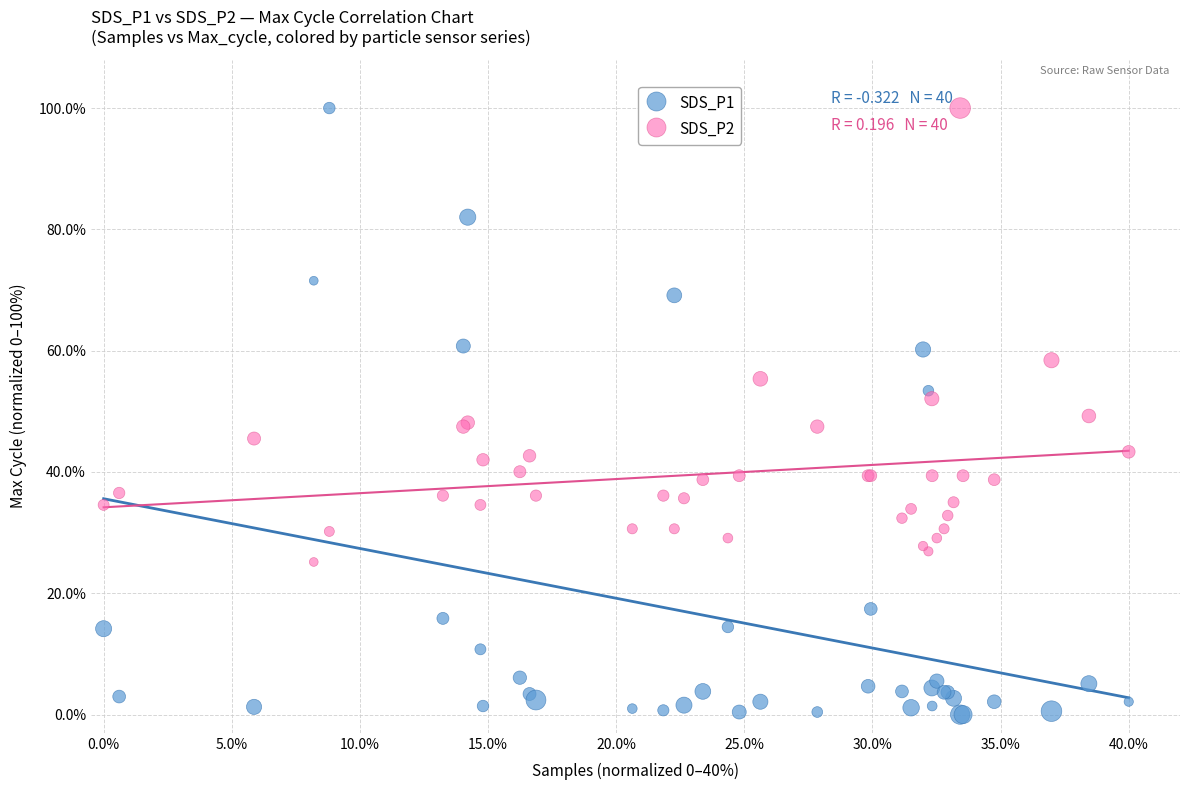

What are all the series names shown in the legend?

SDS_P1, SDS_P2